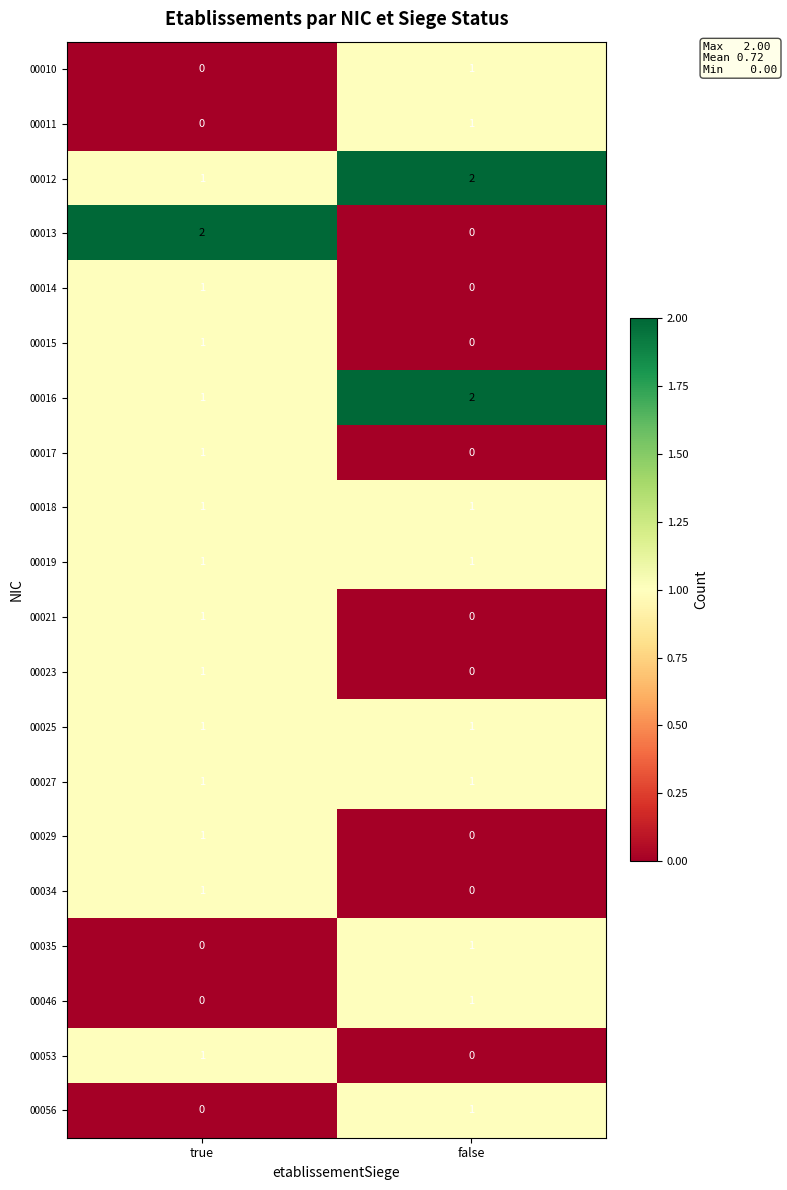

List the labels in order of 00023 value, largest first.

true, false